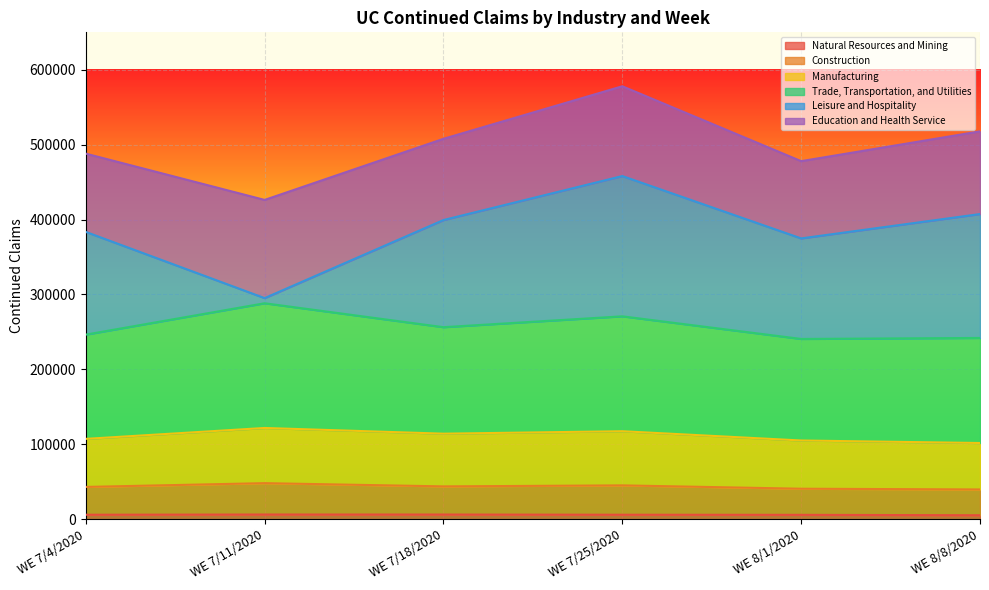

Rank the categories by Natural Resources and Mining value from highest to lowest.

WE 7/11/2020, WE 7/18/2020, WE 7/25/2020, WE 7/4/2020, WE 8/1/2020, WE 8/8/2020